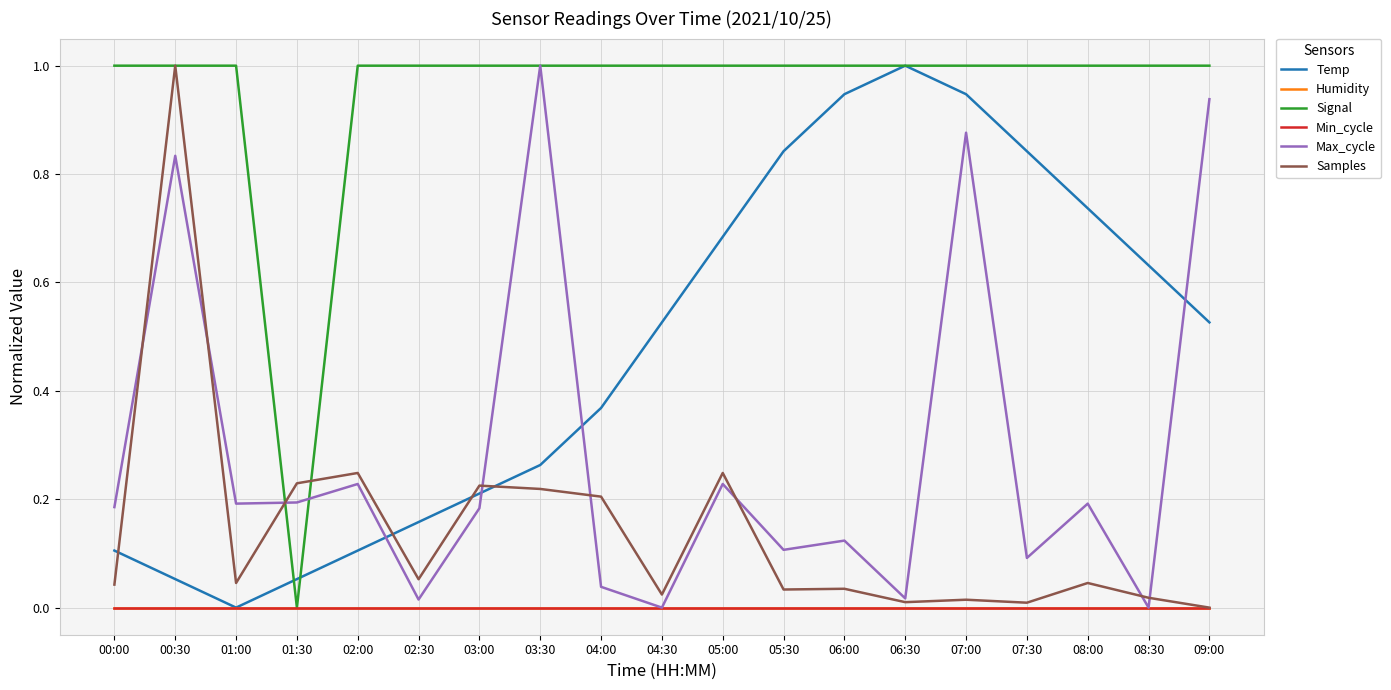

Is this an area chart (filled region under the line)?

No